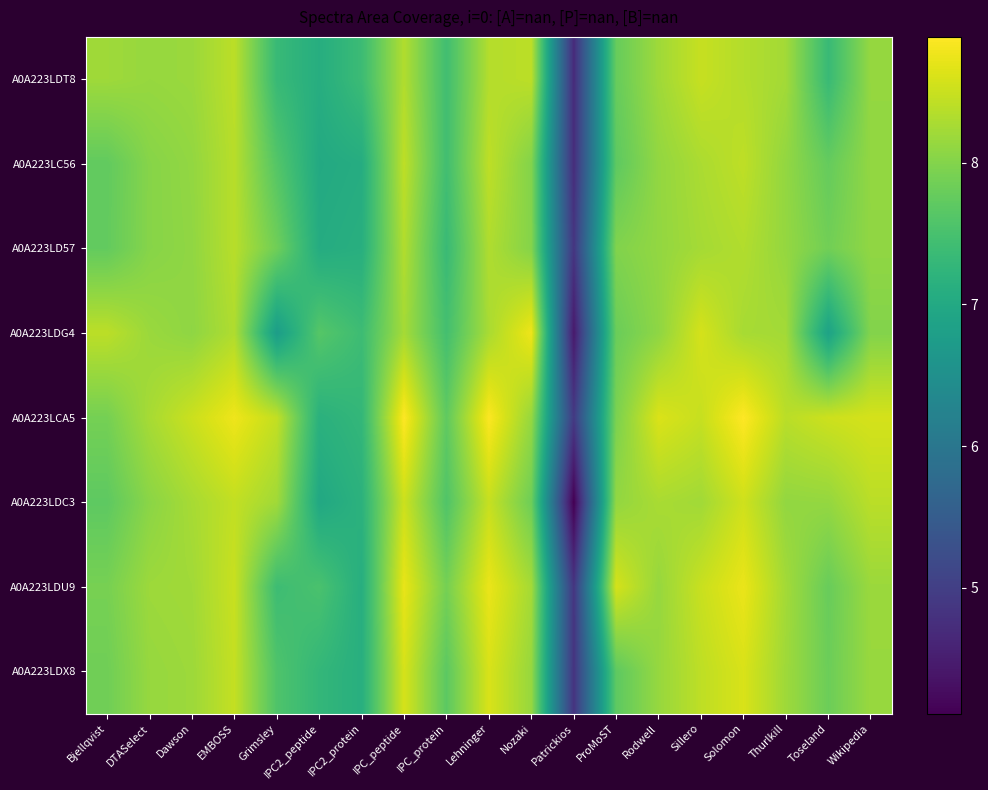

At how many categories does at least one series exceed 4?

19